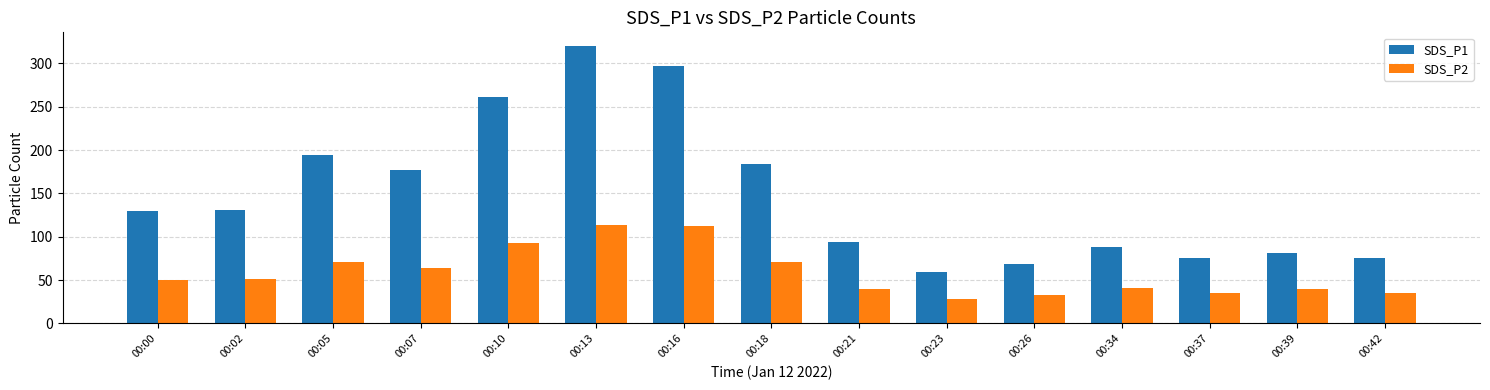

At which label does SDS_P2 reach its minimum?

00:23